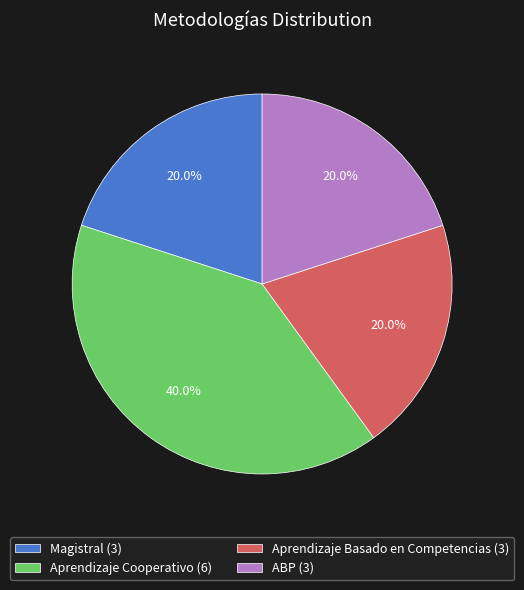

Approximately how many times larger is the value at Magistral compared to Aprendizaje Cooperativo?

0.5